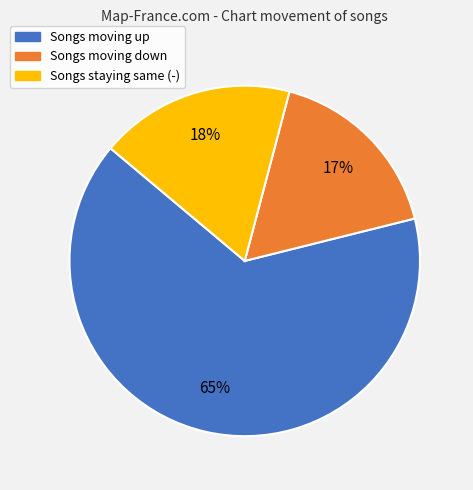

To the nearest percent, what portion does Songs moving down represent?

17%